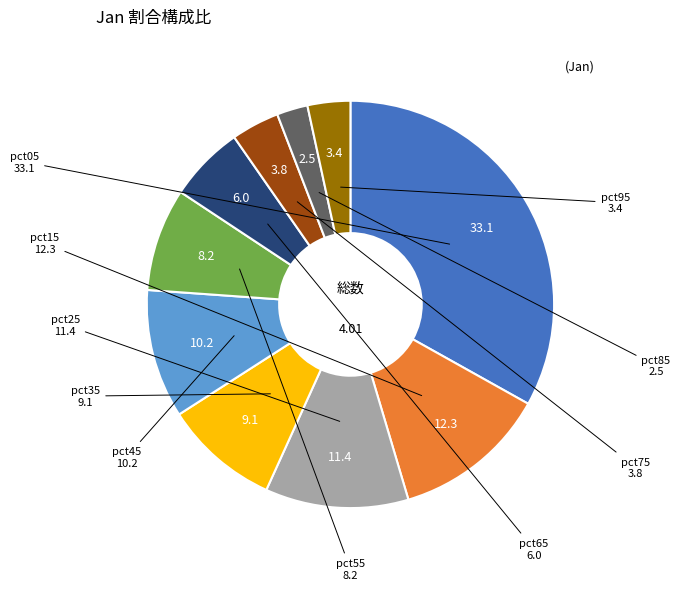

Count the number of slices in the pie.

10